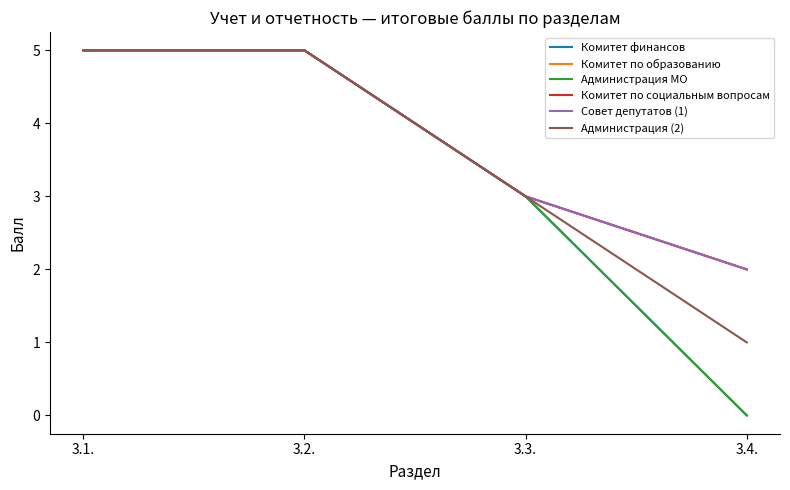

Rank the categories by Администрация (2) value from highest to lowest.

3.1., 3.2., 3.3., 3.4.